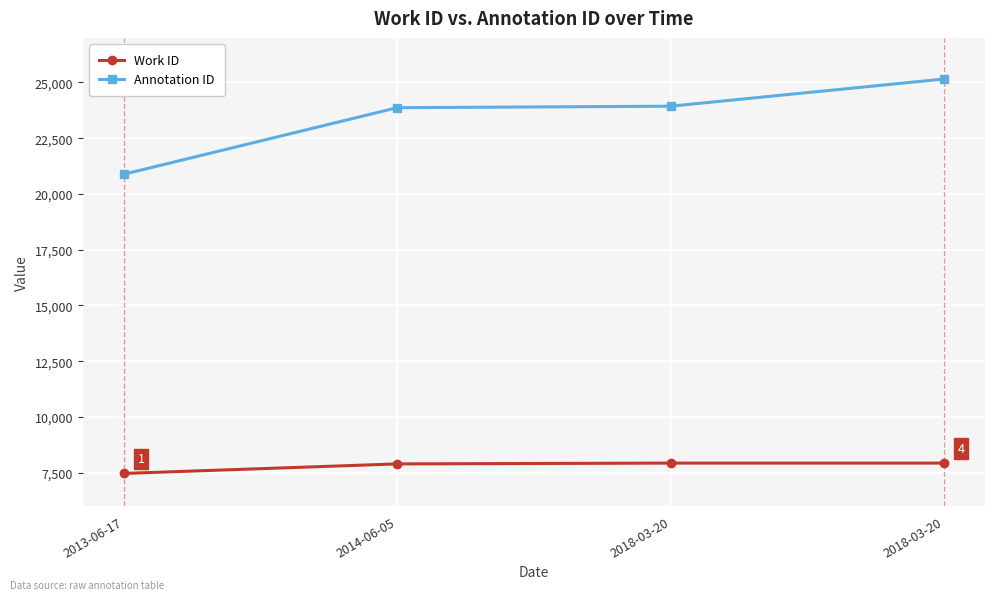

At which category does the chart reach its peak across all series?

2018-03-20